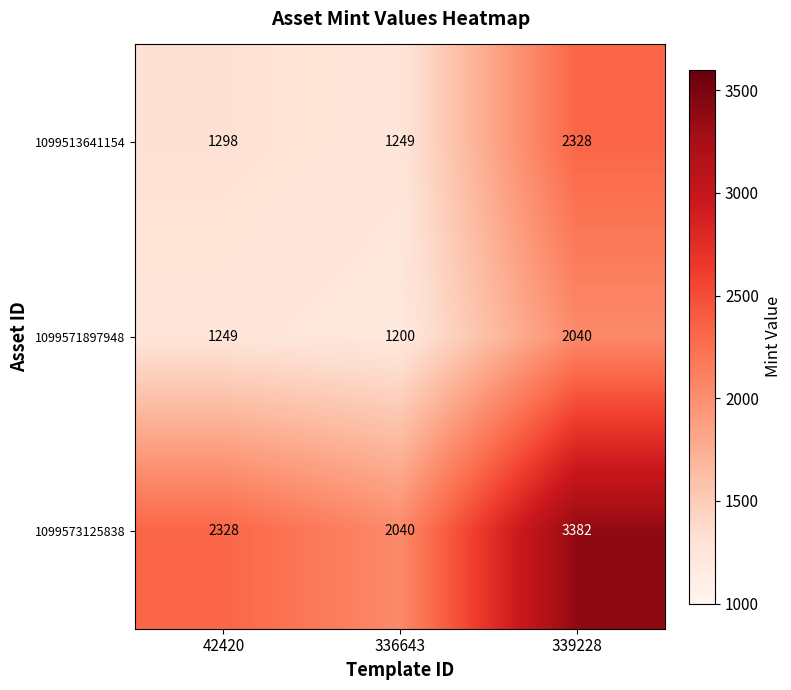

What is the difference between the highest and lowest values at 336643?

840